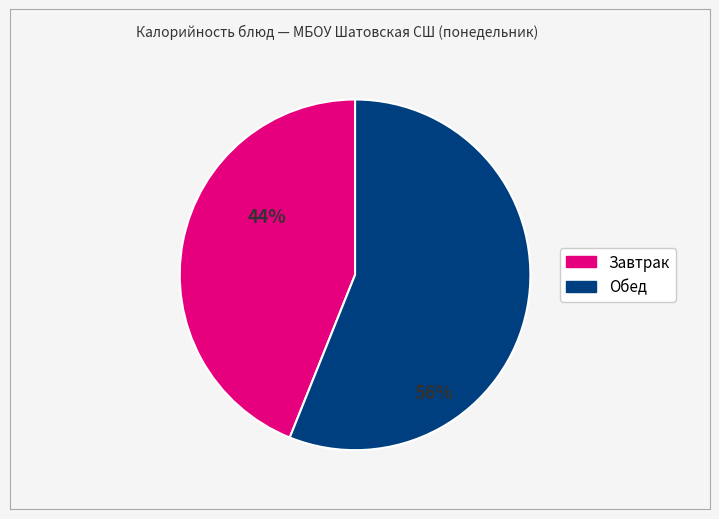

Is there any slice that represents more than half of the pie?

Yes